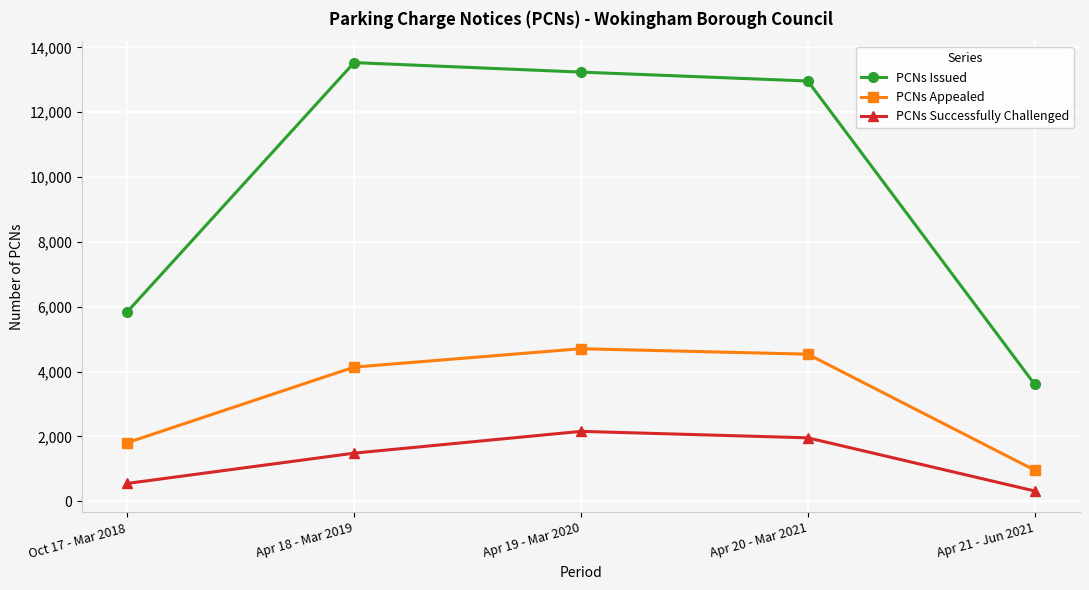

Where does the PCNs Issued series first go above 12962?

Apr 18 - Mar 2019